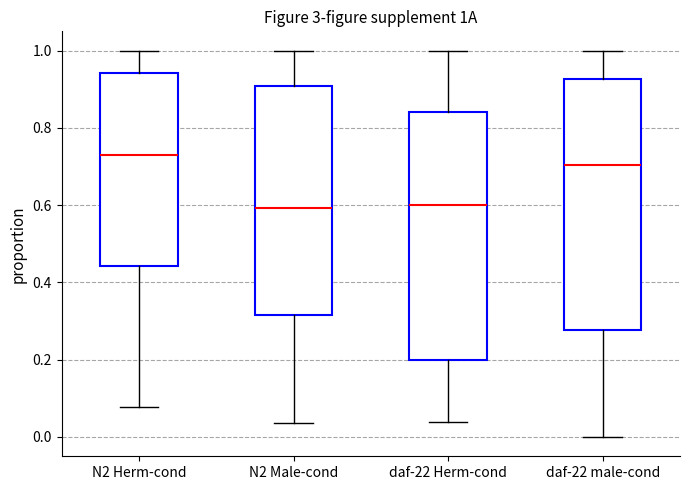

Which box has the highest median line?

N2 Herm-cond